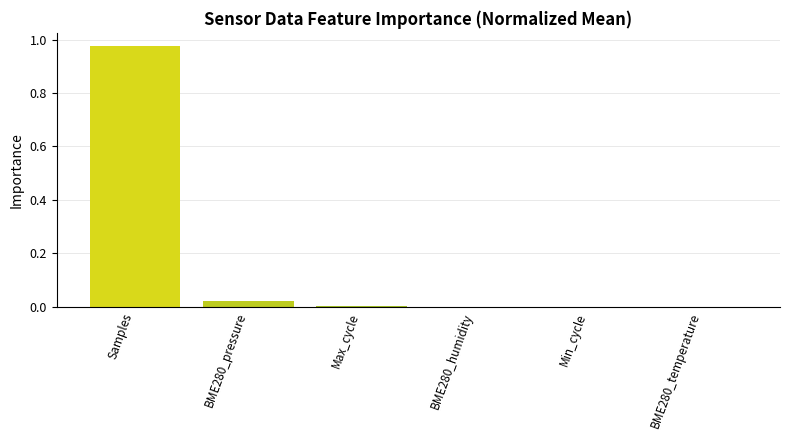

True or false: the data shows 0.0 at Max_cycle.

True